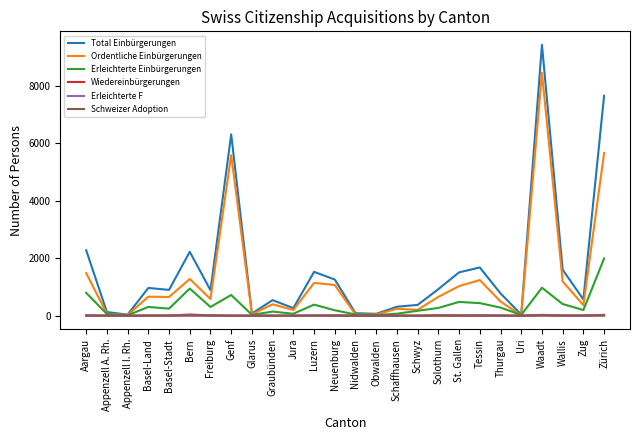

The Wiedereinbürgerungen series shows 0 at Schwyz. True or false?

True